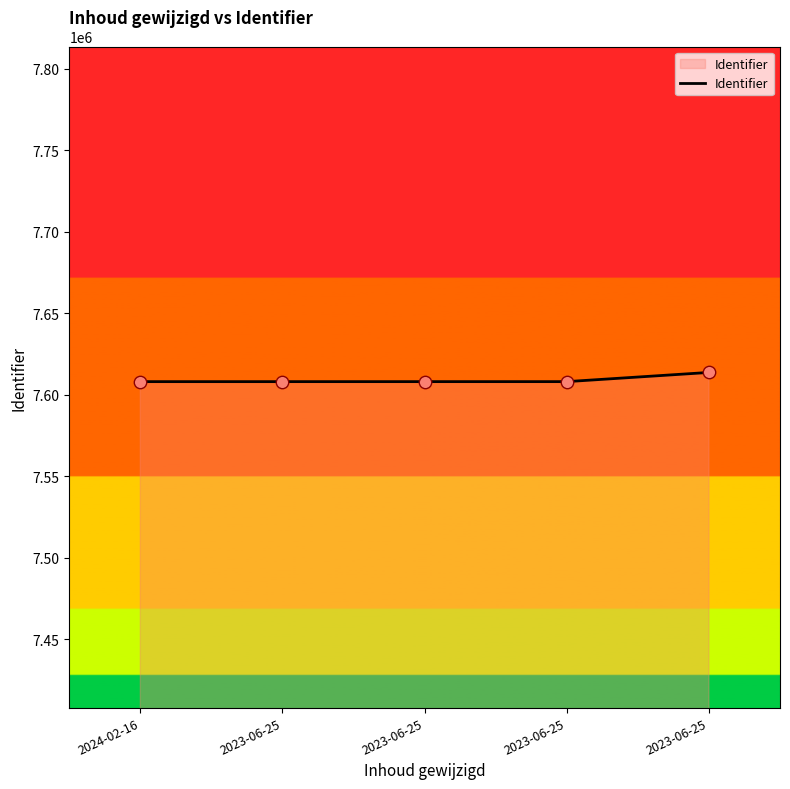

What is the change in value from 2023-06-25 to 2023-06-25?

+2